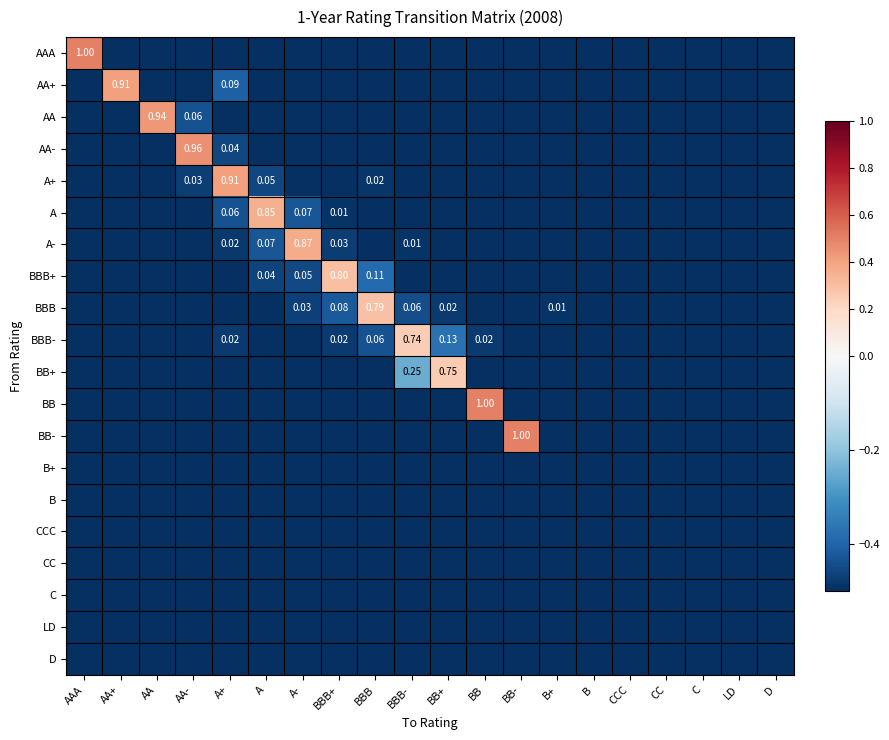

List the labels in order of BB- value, largest first.

BB-, AAA, AA+, AA, AA-, A+, A, A-, BBB+, BBB, BBB-, BB+, BB, B+, B, CCC, CC, C, LD, D